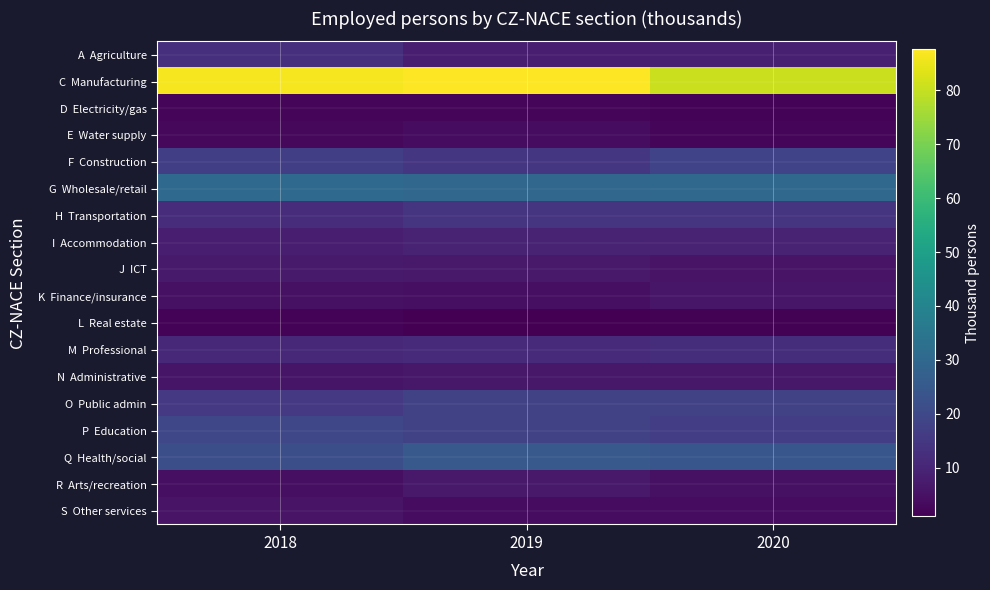

At 2019, list the series in order from largest to smallest.

C Manufacturing, G Wholesale/retail, Q Health/social, P Education, O Public admin, F Construction, H Transportation, M Professional, I Accommodation, A Agriculture, R Arts/recreation, J ICT, N Administrative, K Finance/insurance, S Other services, E Water supply, D Electricity/gas, L Real estate